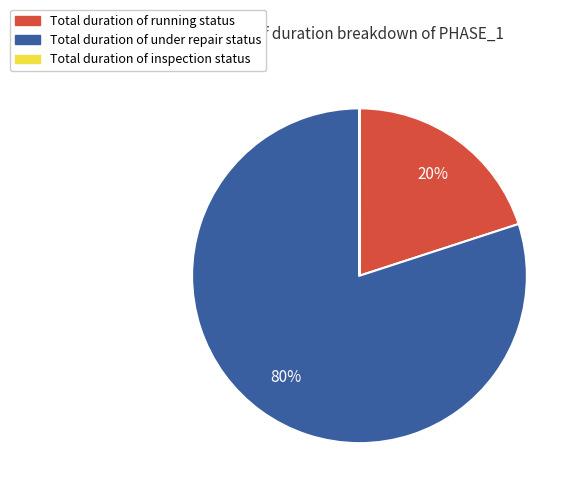

To the nearest percent, what is the difference between the largest and smallest slice percentages?

80%